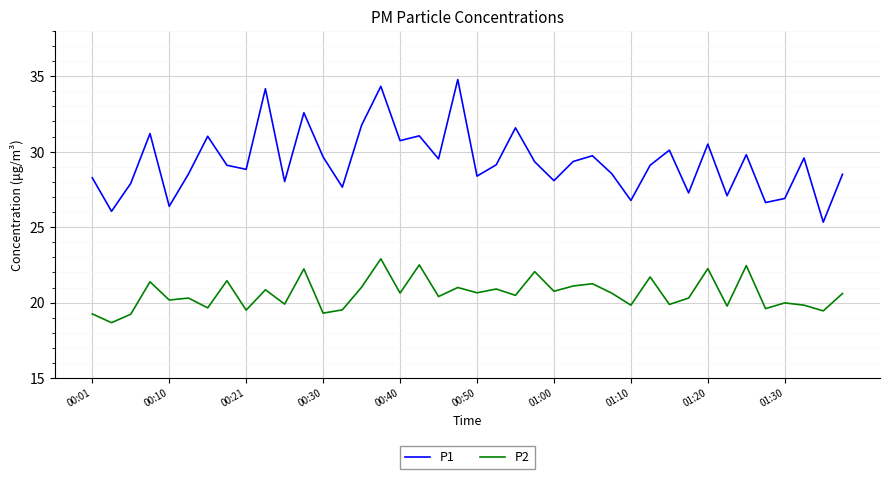

Which series has the largest total across all categories?

P1